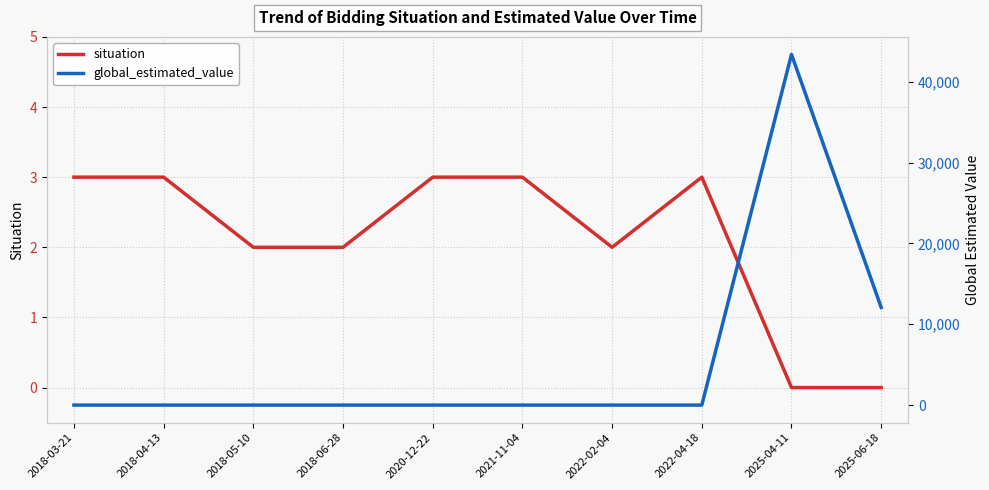

What are all the series names shown in the legend?

situation, global_estimated_value